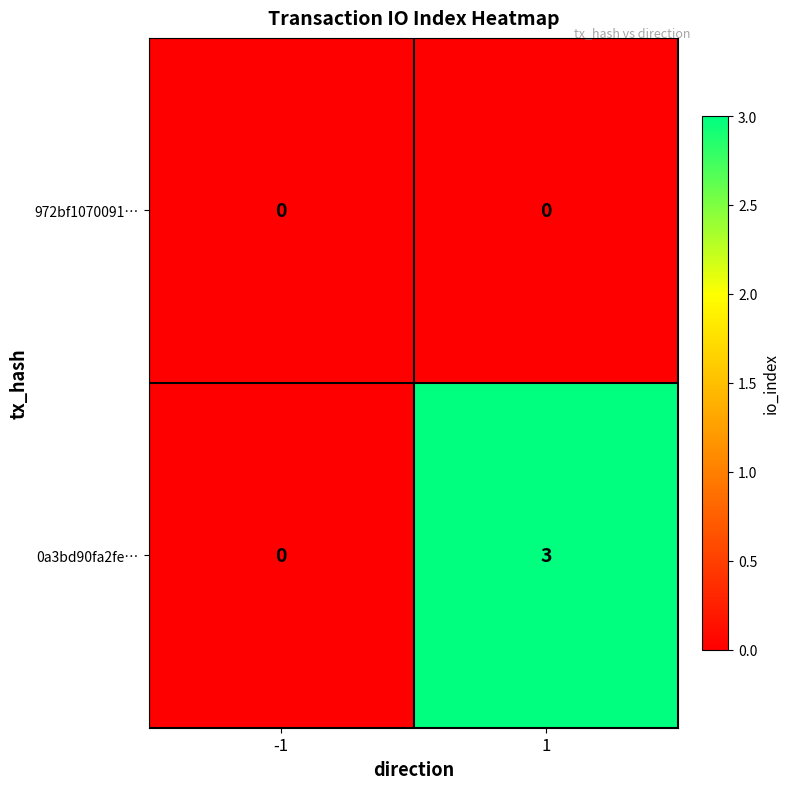

The value of 0a3bd90fa2fe… at 1 is 4. True or false?

False